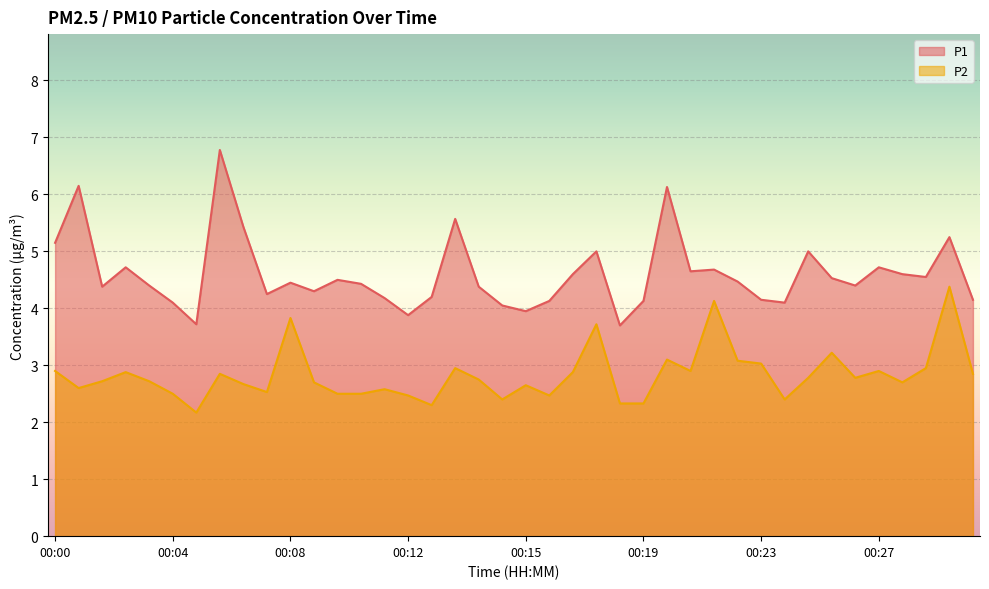

True or false: P1 and P2 intersect in this chart.

False